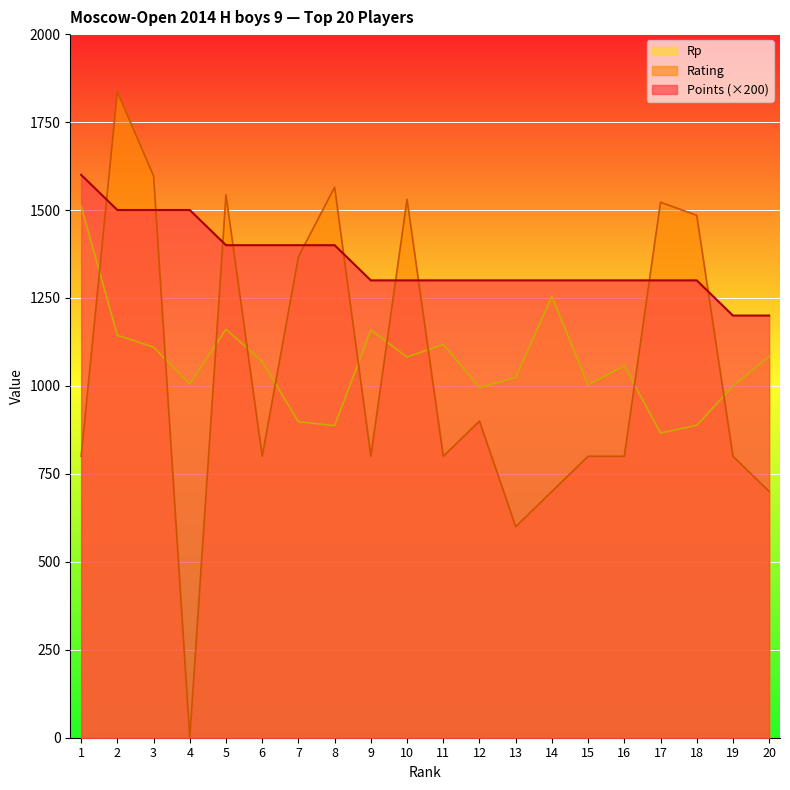

True or false: Rating and Points cross at least once.

True